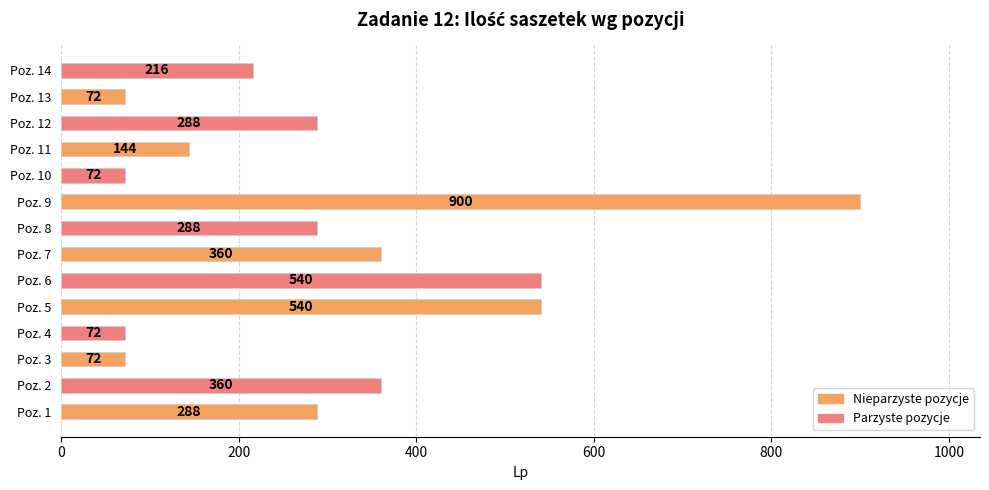

Count the number of data series in this chart.

1